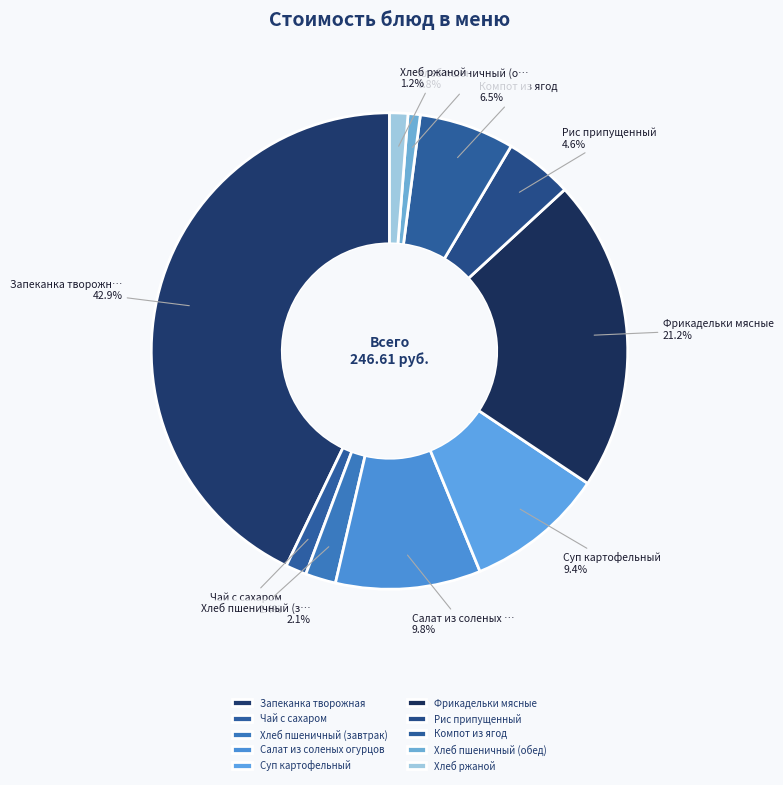

What is the change in value from Запеканка творожная to Салат из соленых огурцов?

-81.4